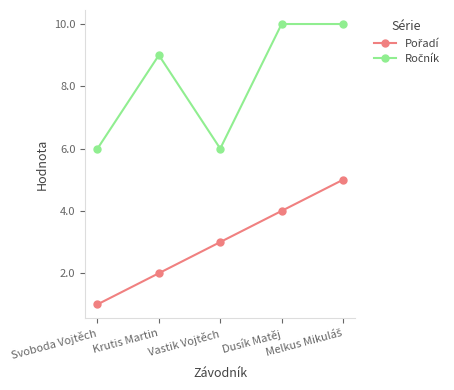

What is the maximum value shown in the chart?

10